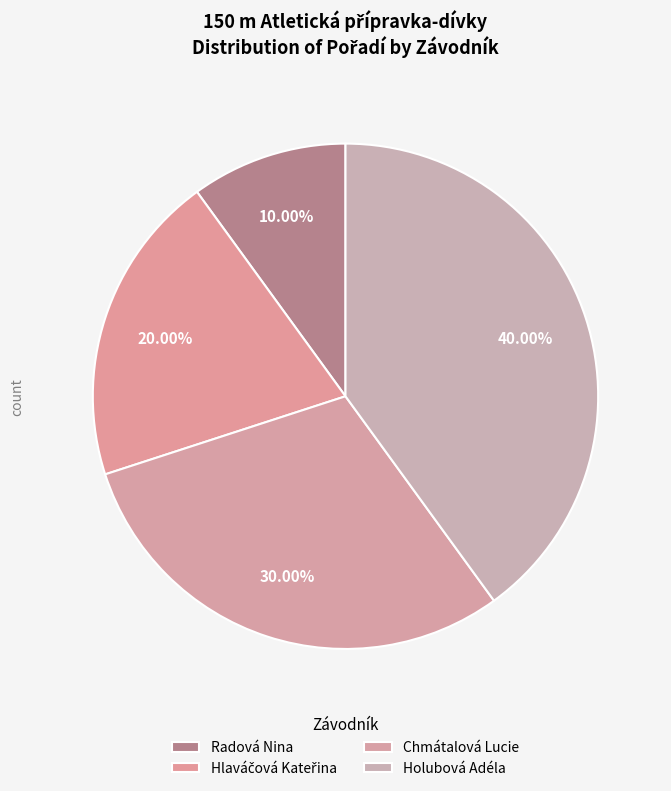

To the nearest percent, what portion does Chmátalová Lucie represent?

30%